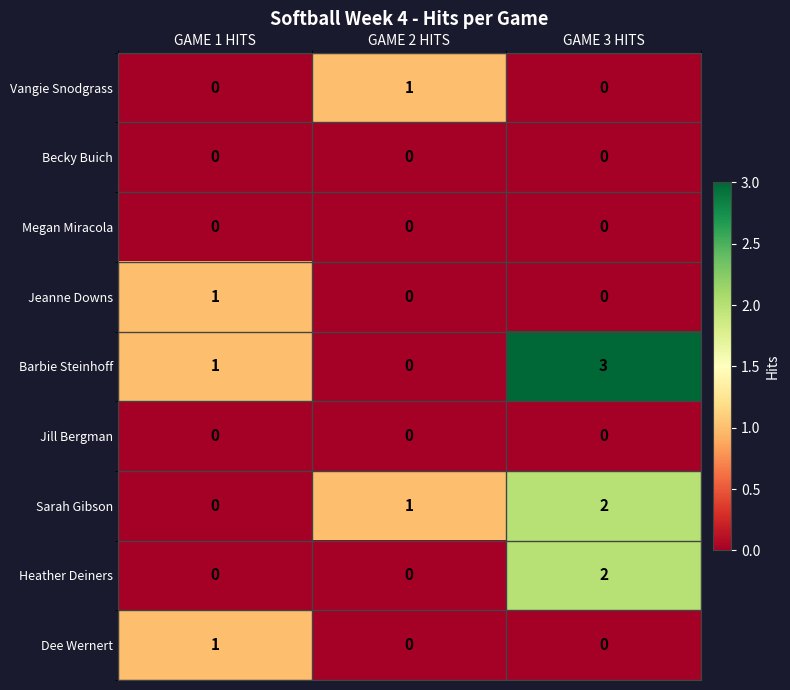

Which series has the widest spread of values?

Barbie Steinhoff